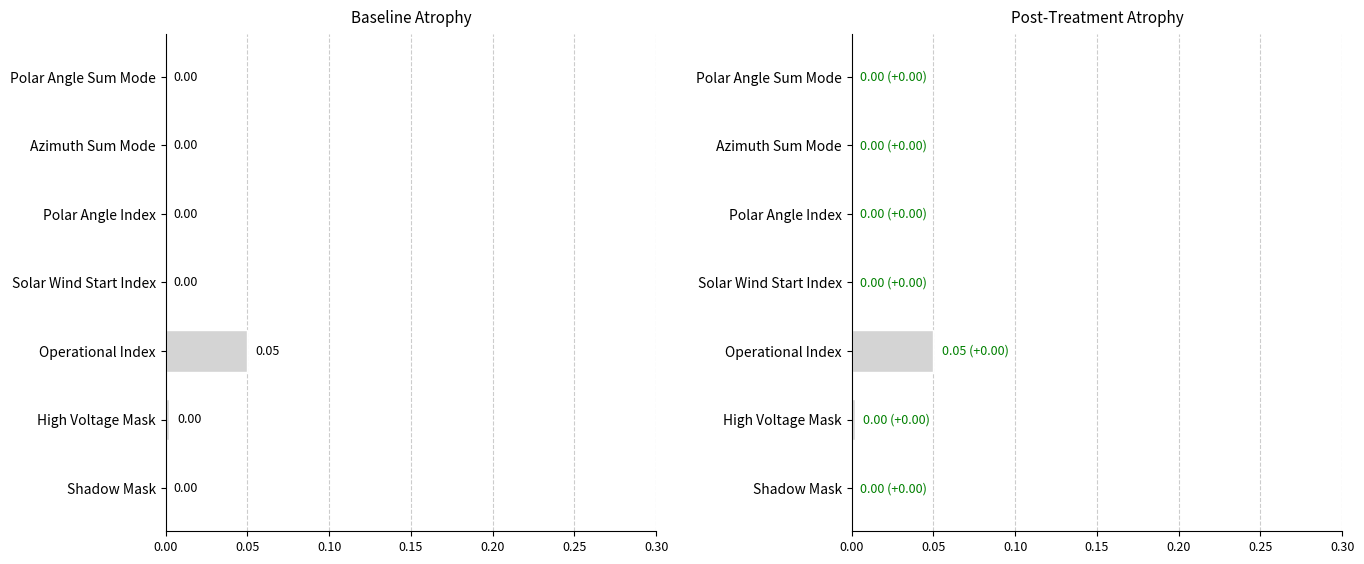

Which series has the largest total across all categories?

Baseline